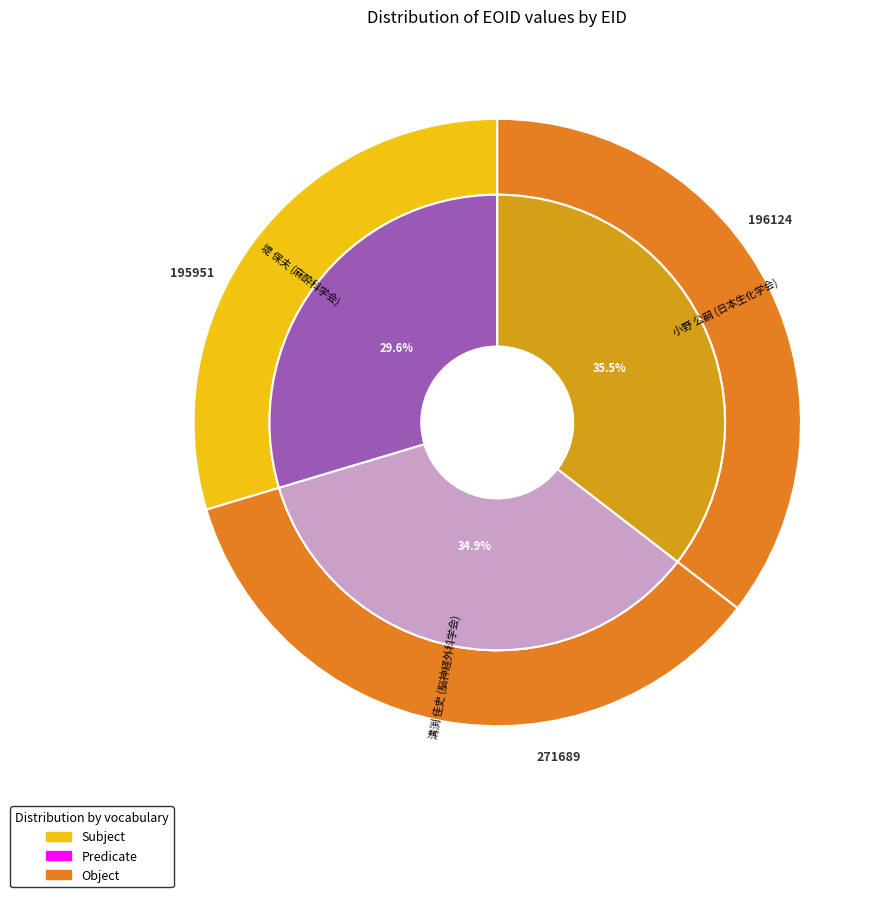

The 196124 slice represents 24% of the pie. True or false?

False